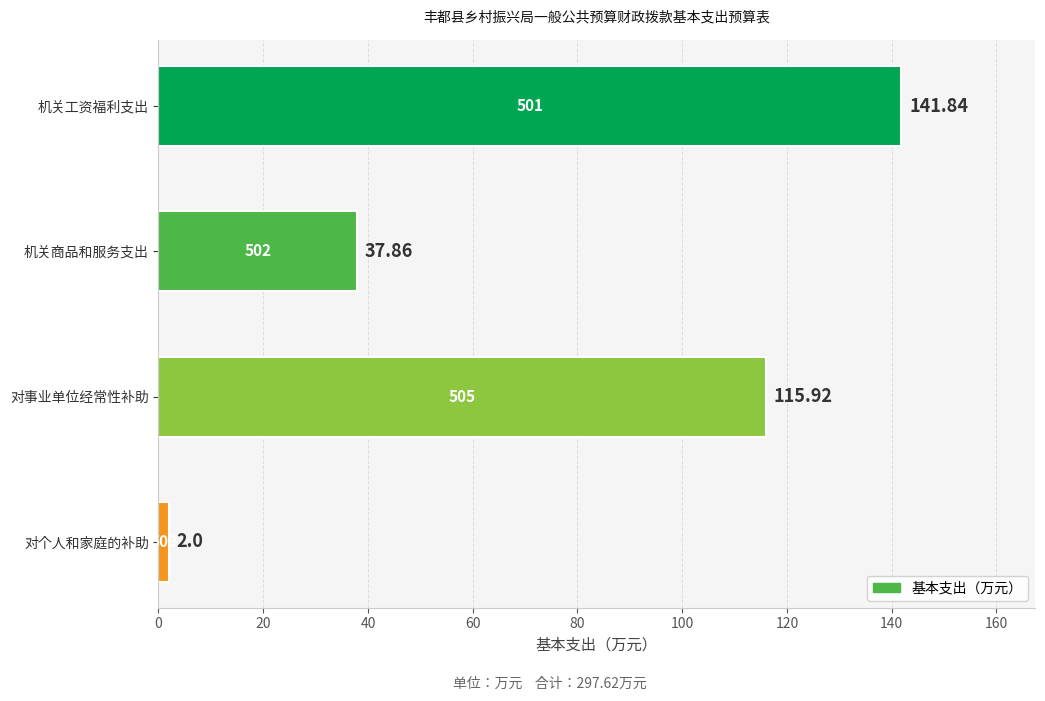

What is the change in value from 机关工资福利支出 to 机关商品和服务支出?

-104.0